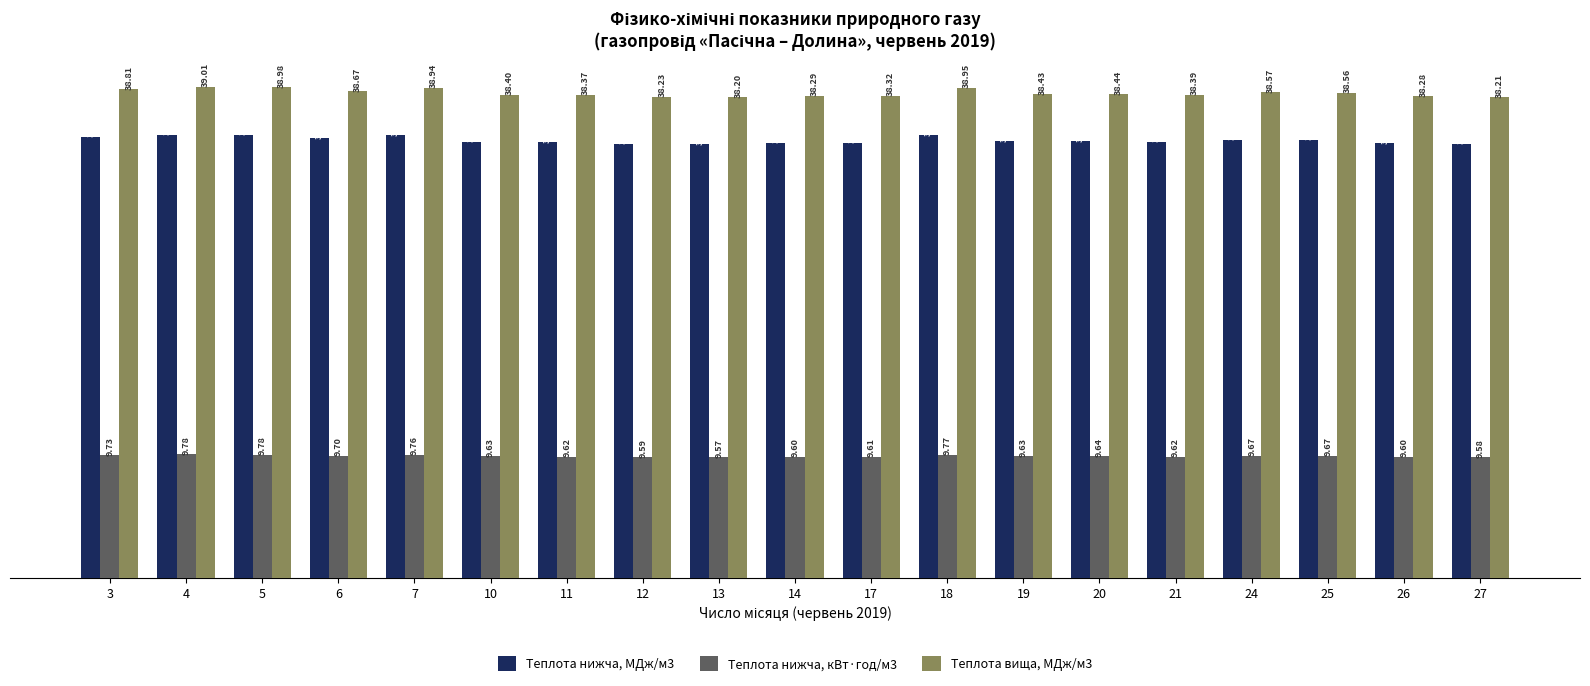

What is the minimum value shown in the chart?

9.6